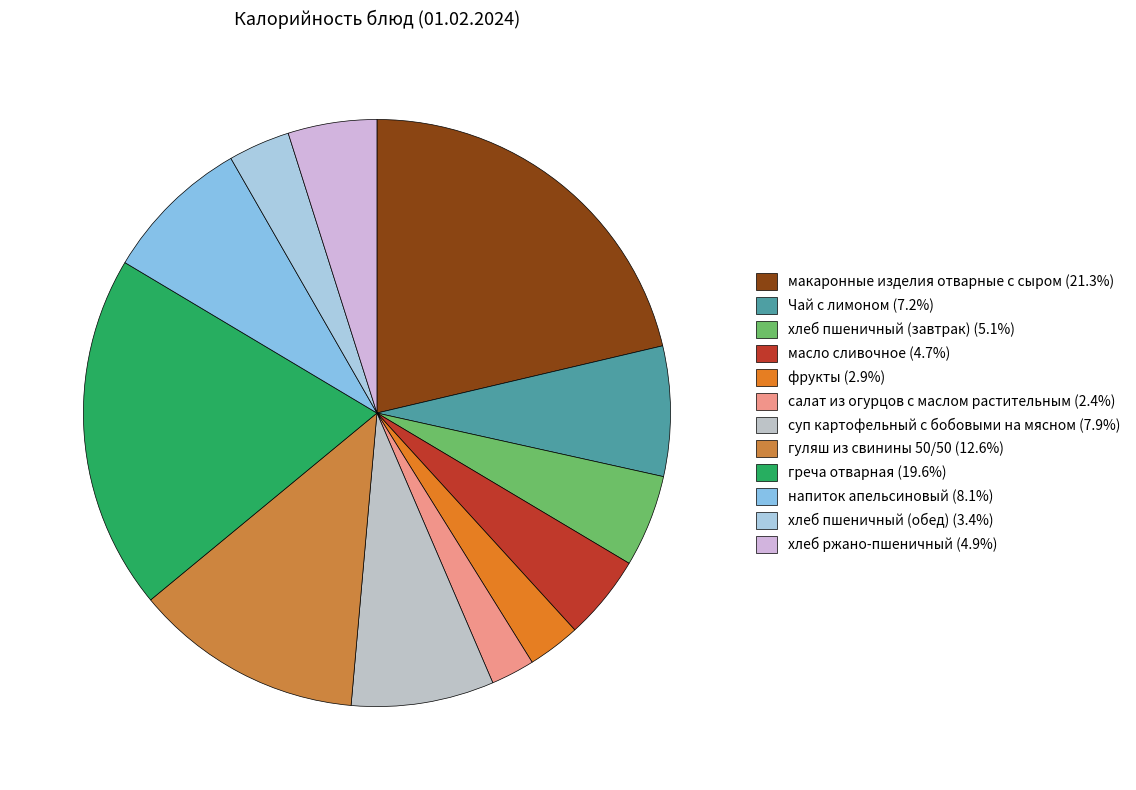

Rank the categories by value from lowest to highest.

салат из огурцов с маслом растительным, фрукты, хлеб пшеничный (обед), масло сливочное, хлеб ржано-пшеничный, хлеб пшеничный (завтрак), Чай с лимоном, суп картофельный с бобовыми на мясном, напиток апельсиновый, гуляш из свинины 50/50, греча отварная, макаронные изделия отварные с сыром